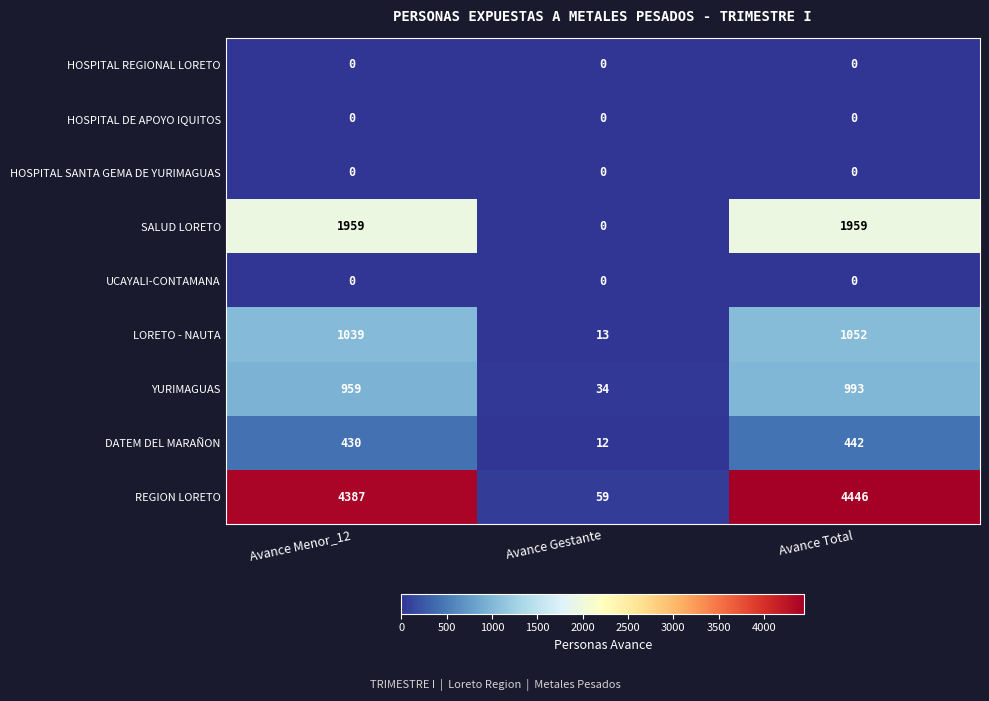

Which series has the largest total across all categories?

REGION LORETO